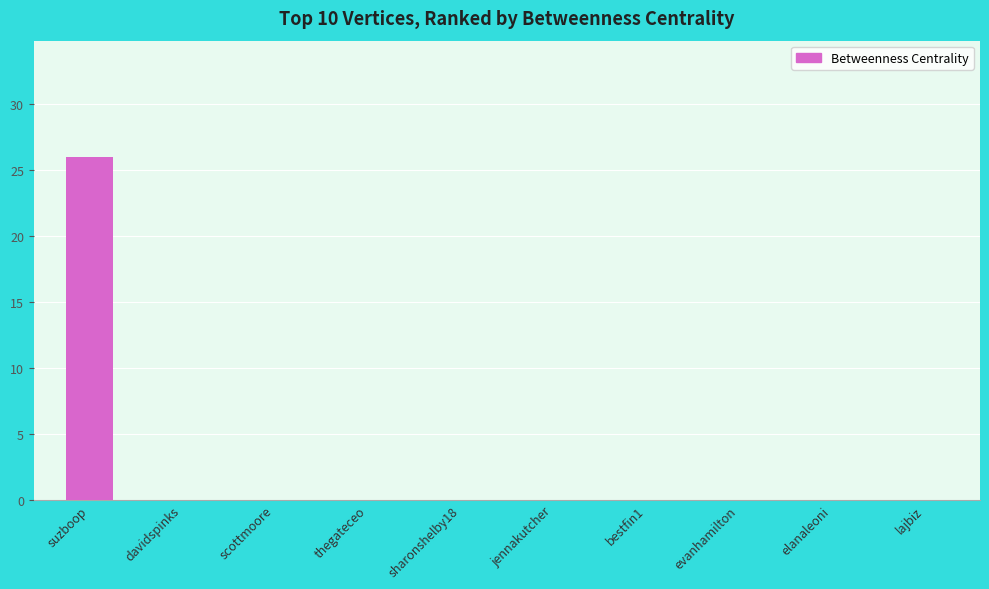

What is the maximum value shown in the chart?

26